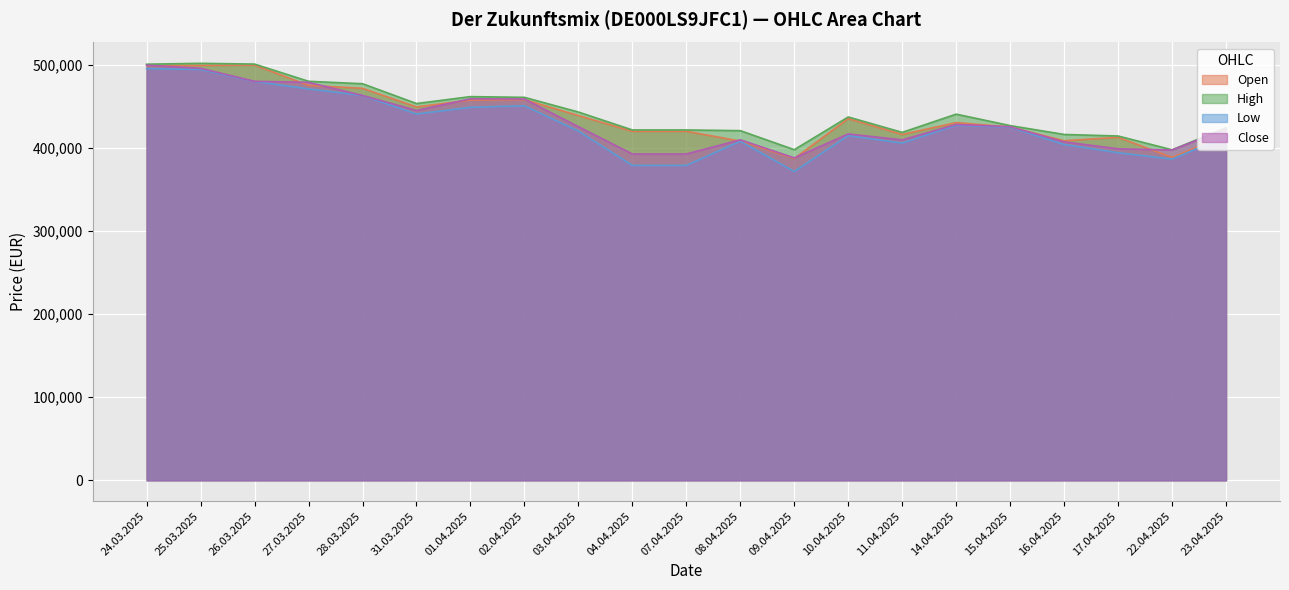

What is the value of the Open point at the 21st from the left?

415060